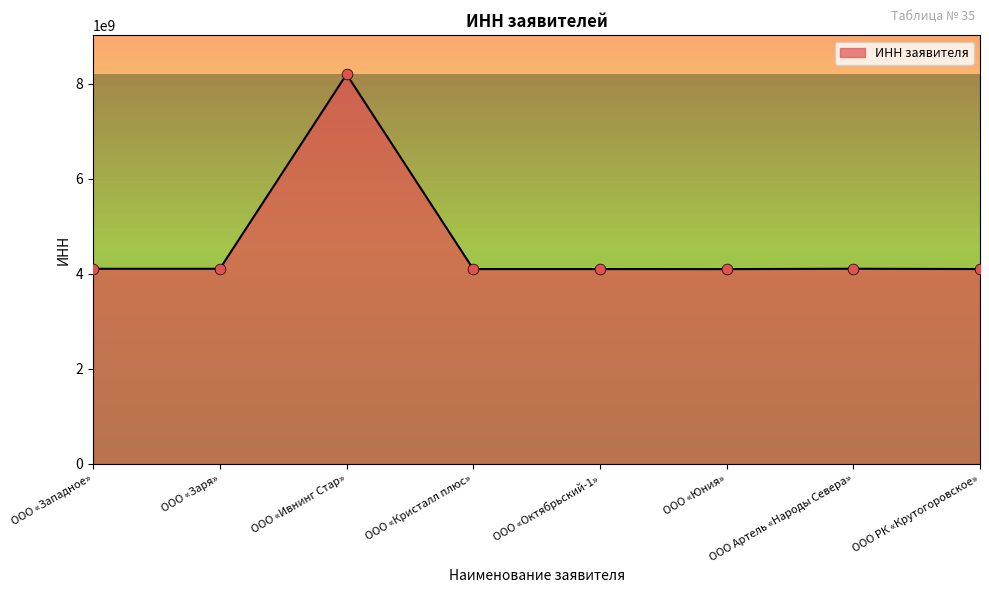

What is the ratio of the value at ООО Артель «Народы Севера» to the value at ООО «Ивнинг Стар»?

0.5